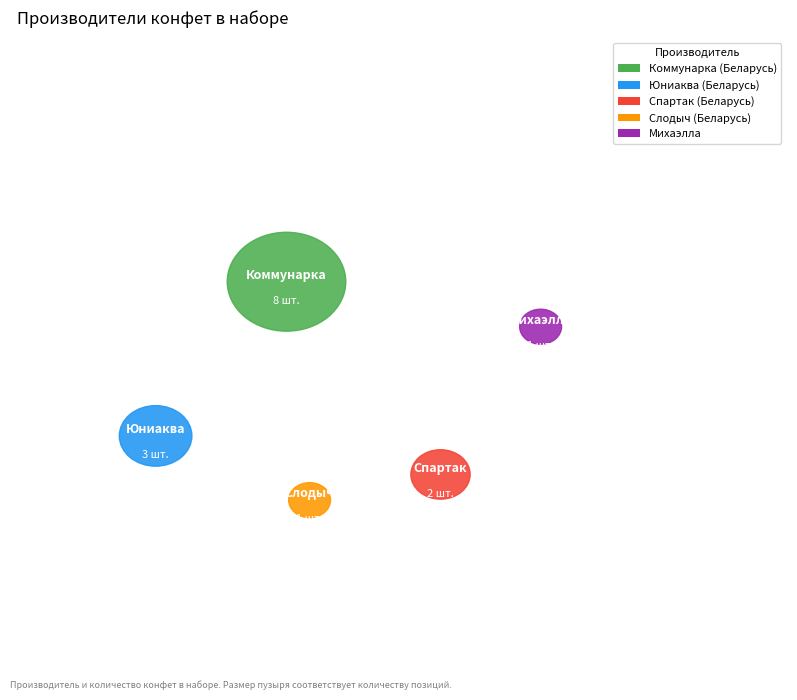

How many segments does this pie chart have?

5